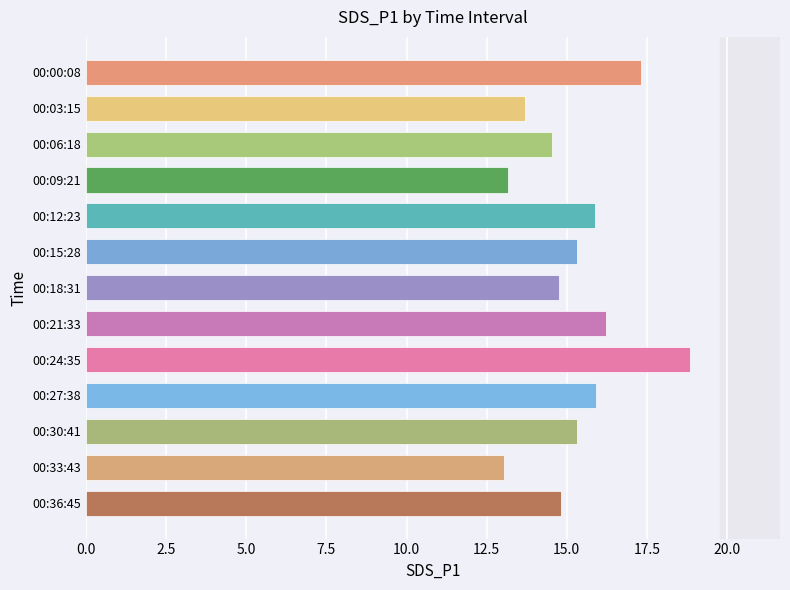

What is the change in value from 00:00:08 to 00:24:35?

+1.5